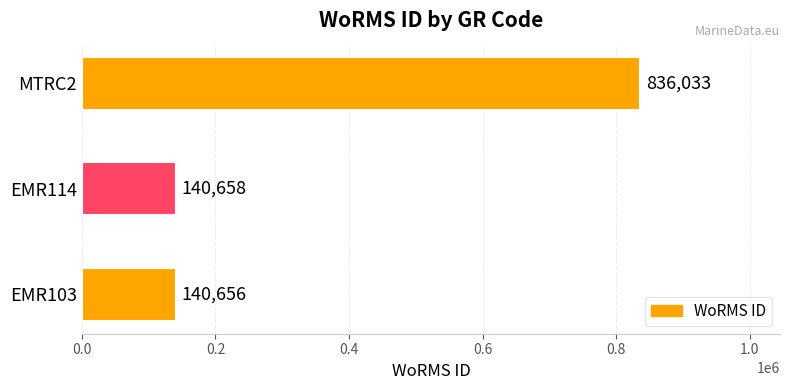

What is the difference between the maximum and minimum values?

695377